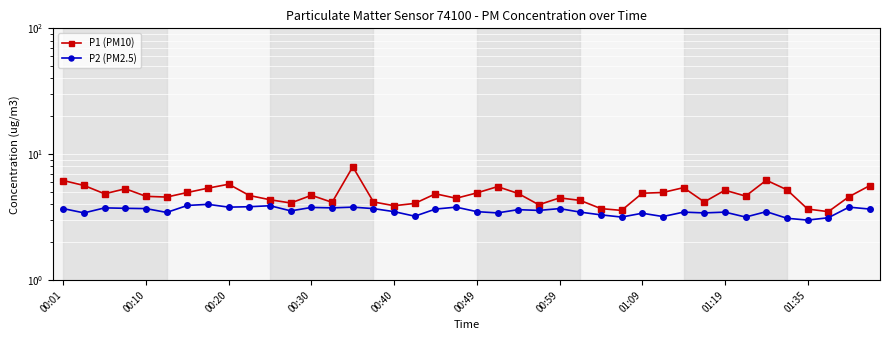

At how many categories does at least one series exceed 3?

40